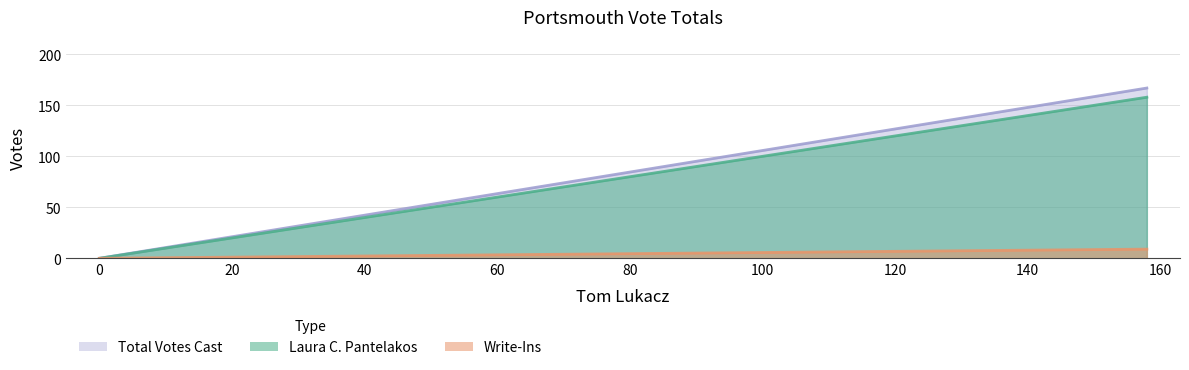

At which category does the chart reach its peak across all series?

158